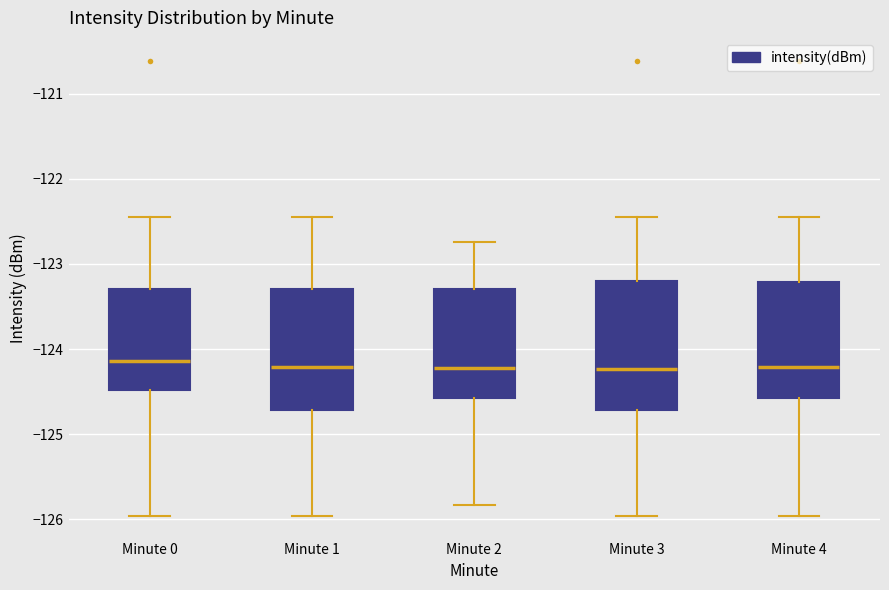

Reading left to right, read every box against the y-axis: the position of its median line, the range the box covers, and the ends of its whiskers. The values are not printed on the chart, so give them approximately, as read against the axis.

Minute 0: median -124.1, box -124.5 to -123.3, whiskers -126.0 to -122.5
Minute 1: median -124.2, box -124.7 to -123.3, whiskers -126.0 to -122.5
Minute 2: median -124.2, box -124.6 to -123.3, whiskers -125.8 to -122.7
Minute 3: median -124.2, box -124.7 to -123.2, whiskers -126.0 to -122.5
Minute 4: median -124.2, box -124.6 to -123.2, whiskers -126.0 to -122.5